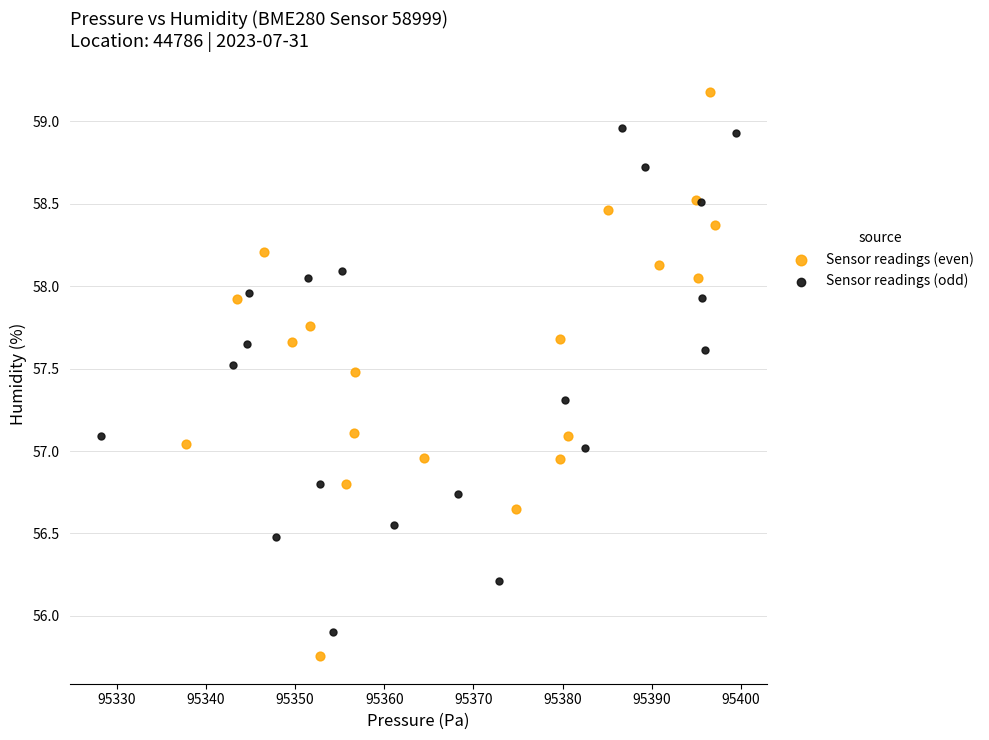

Which series contains the lowest Y value?

Sensor readings (even)